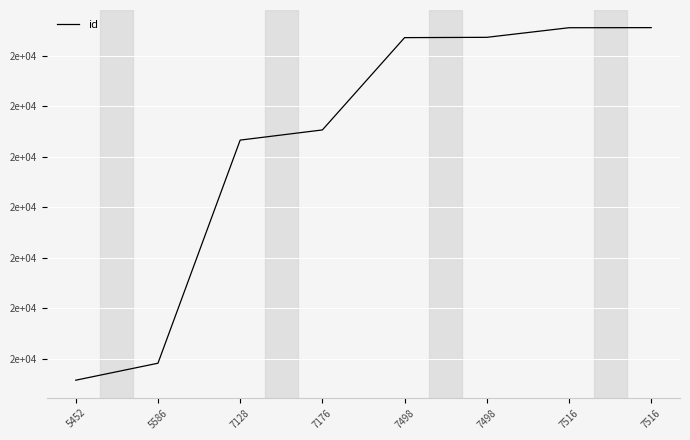

Rank the categories by value from lowest to highest.

5452, 5586, 7128, 7176, 7498, 7498, 7516, 7516